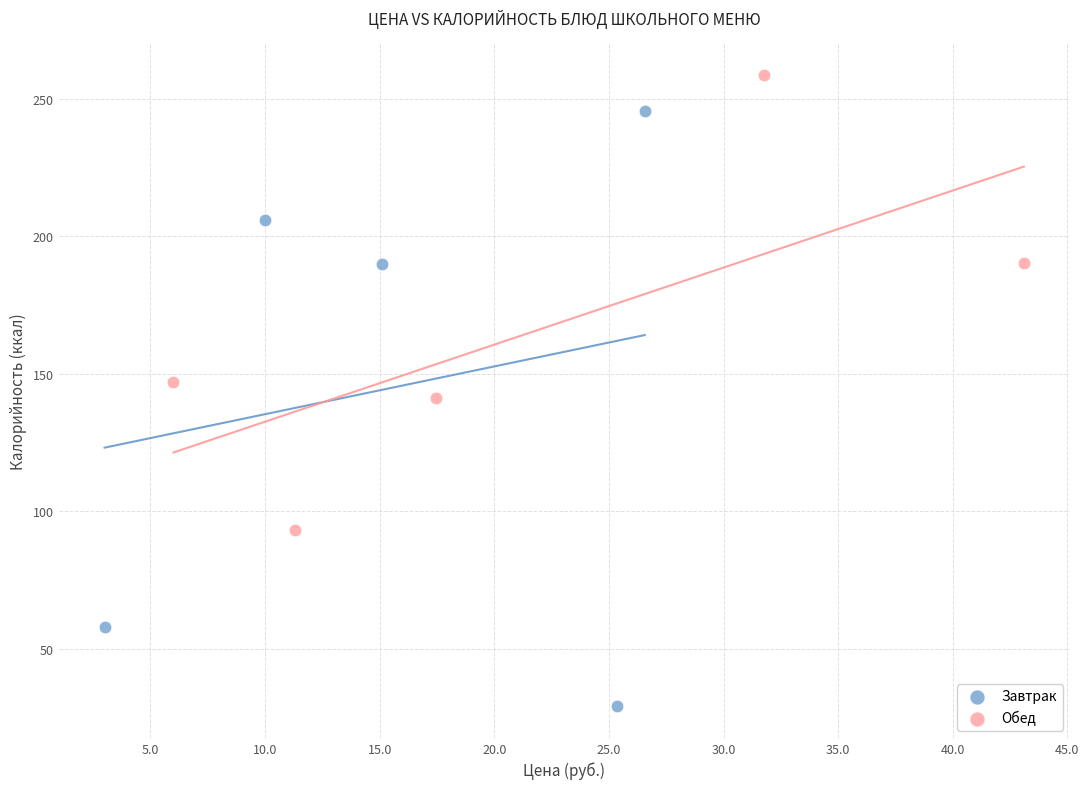

Which series has the widest spread of Y values?

Завтрак